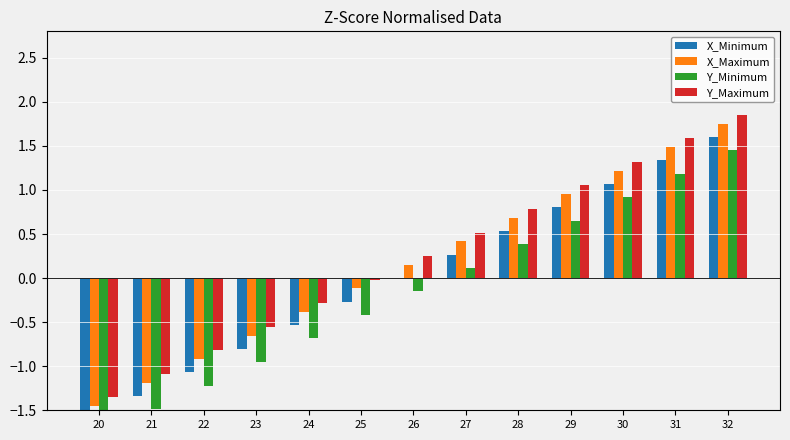

Reading right to left, extract all data points from this chart.

X_Minimum: 32=1.6	31=1.3	30=1.1	29=0.8	28=0.5	27=0.3	26=0.0	25=-0.3	24=-0.5	23=-0.8	22=-1.1	21=-1.3	20=-1.6
X_Maximum: 32=1.8	31=1.5	30=1.2	29=1.0	28=0.7	27=0.4	26=0.1	25=-0.1	24=-0.4	23=-0.7	22=-0.9	21=-1.2	20=-1.5
Y_Minimum: 32=1.5	31=1.2	30=0.9	29=0.7	28=0.4	27=0.1	26=-0.1	25=-0.4	24=-0.7	23=-1.0	22=-1.2	21=-1.5	20=-1.8
Y_Maximum: 32=1.9	31=1.6	30=1.3	29=1.1	28=0.8	27=0.5	26=0.2	25=-0.0	24=-0.3	23=-0.6	22=-0.8	21=-1.1	20=-1.4